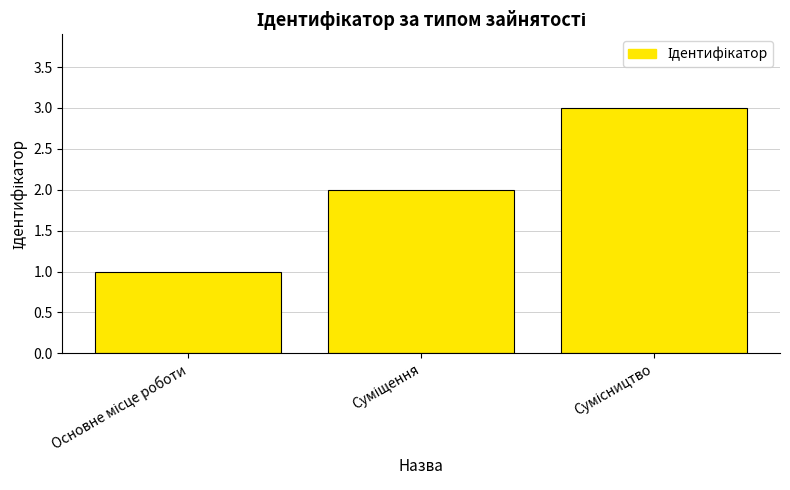

What is the sum of all values?

6